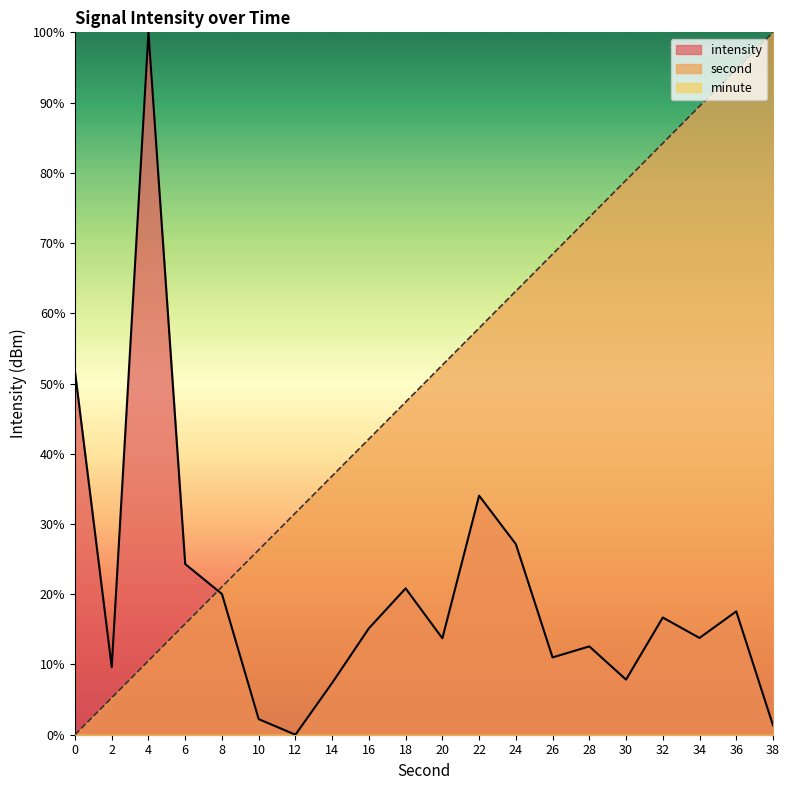

How many distinct data groups are displayed?

3